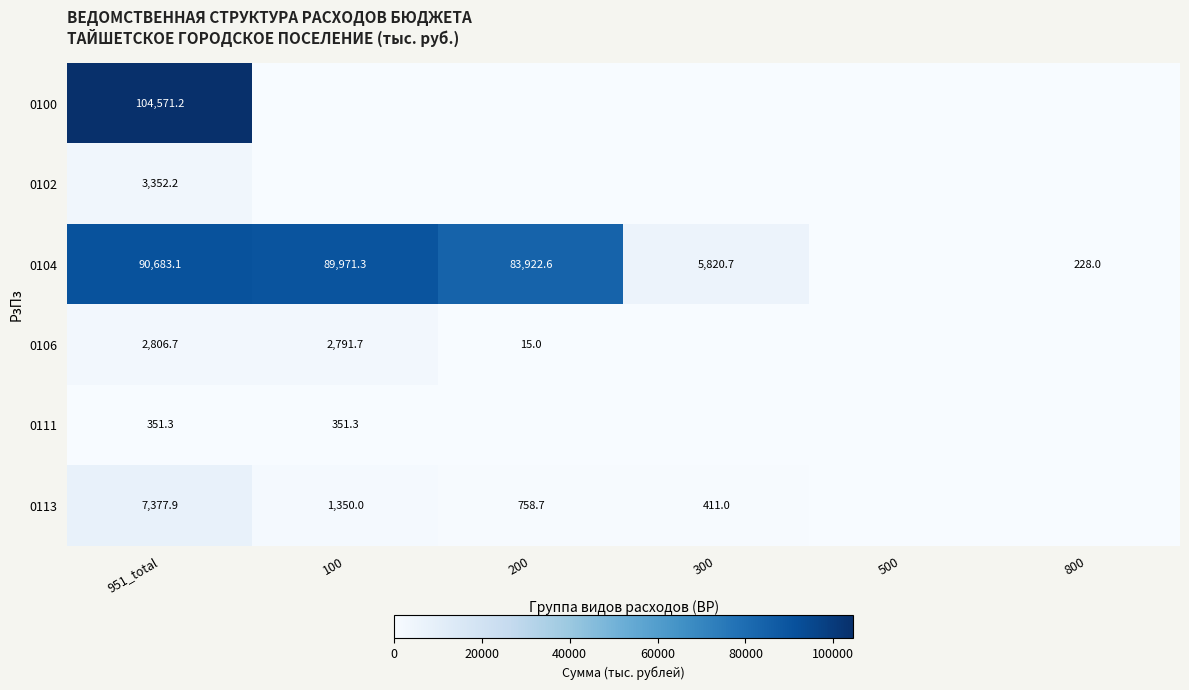

What is the difference between the 0113 values at 100 and 200?

591.3